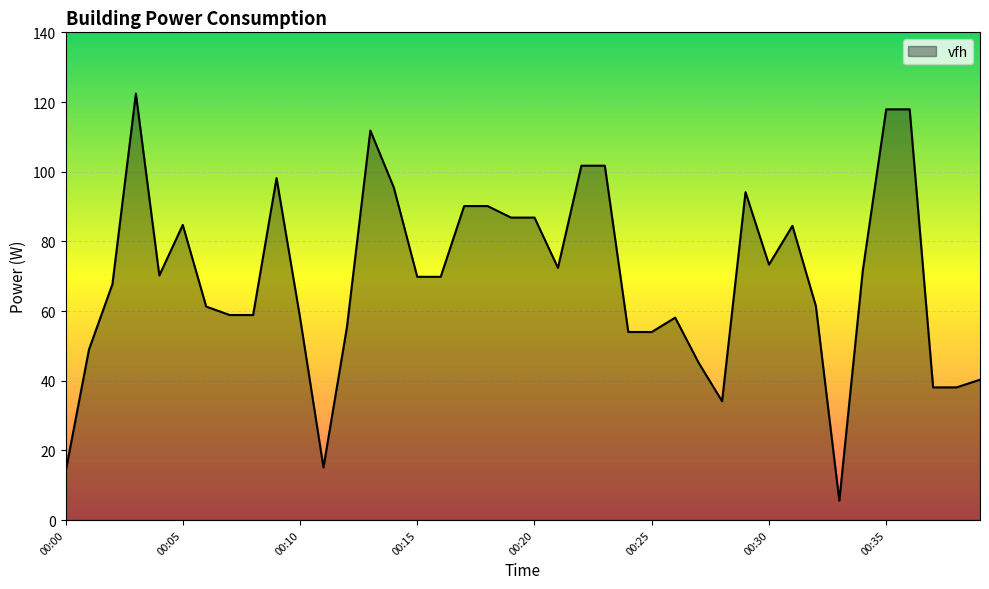

What is the smallest value displayed?

5.5